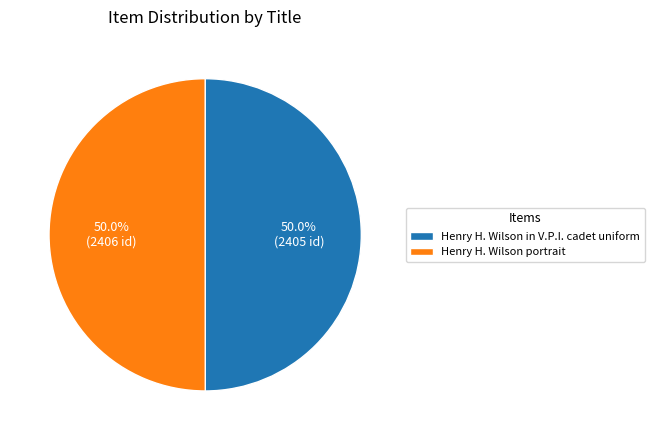

How many slices are in this pie chart?

2